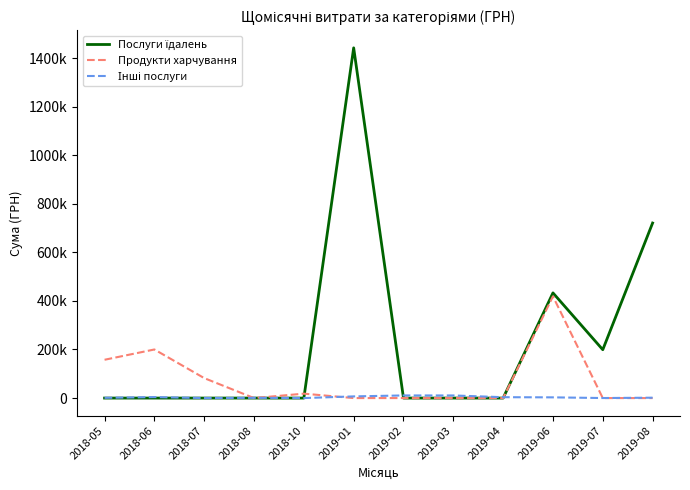

The value of Послуги їдалень at 2018-10 is 0.0. True or false?

True